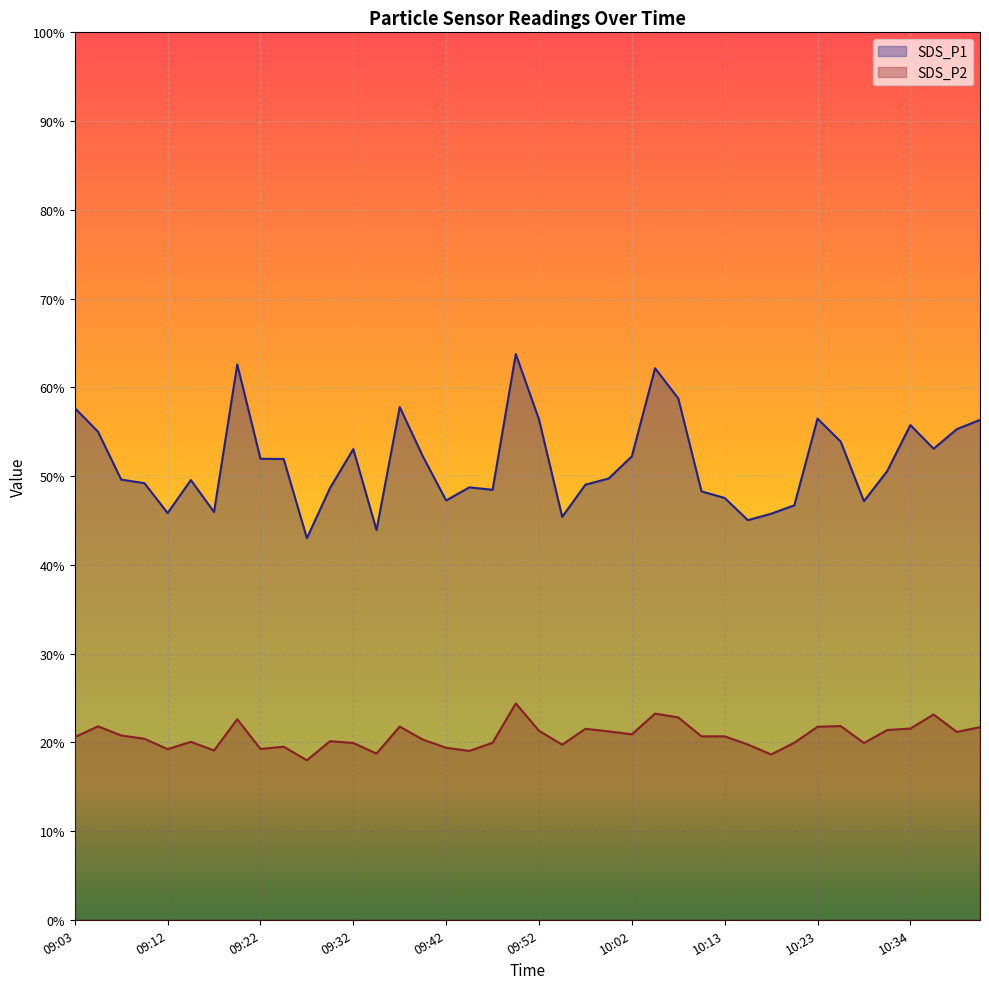

The value of SDS_P2 at 09:27 is 18.0. True or false?

True